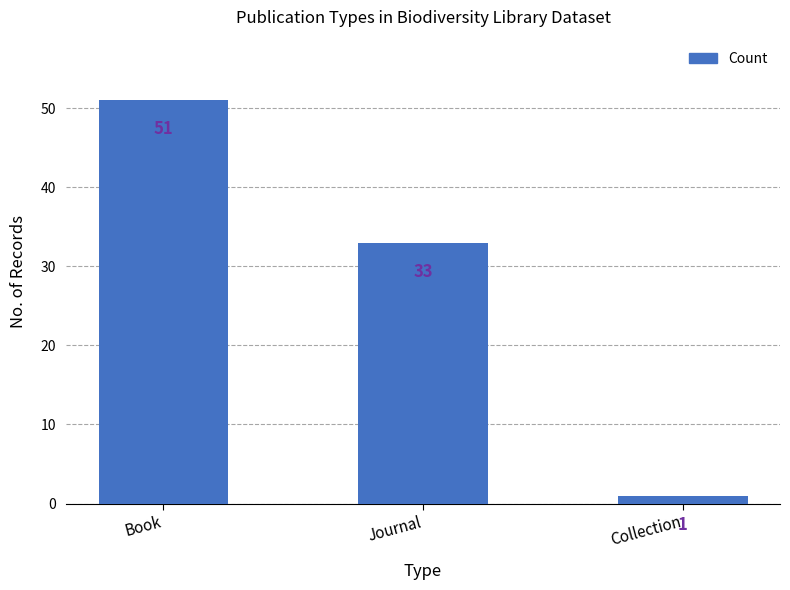

What is the minimum value shown in the chart?

1